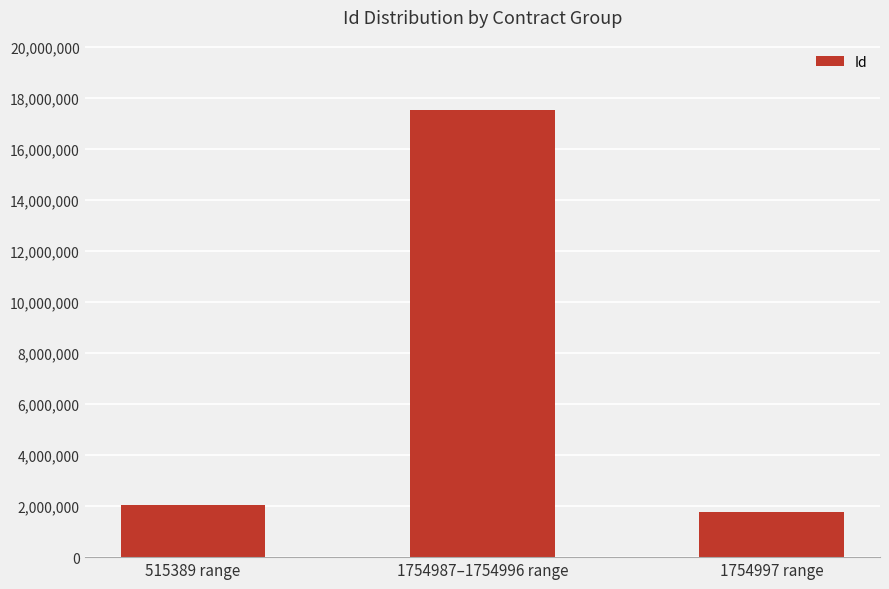

The chart shows a value of 2048796 at 515389 range. True or false?

True